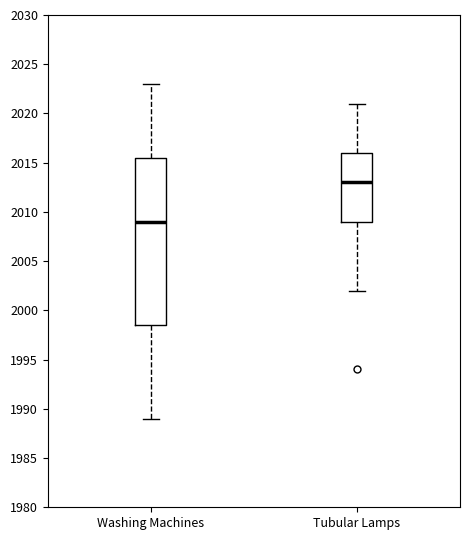

Reading left to right, read every box against the y-axis: the position of its median line, the range the box covers, and the ends of its whiskers. The values are not printed on the chart, so give them approximately, as read against the axis.

Washing Machines: median 2009.0, box 1998.5 to 2015.5, whiskers 1989.0 to 2023.0
Tubular Lamps: median 2013.0, box 2009.0 to 2016.0, whiskers 2002.0 to 2021.0